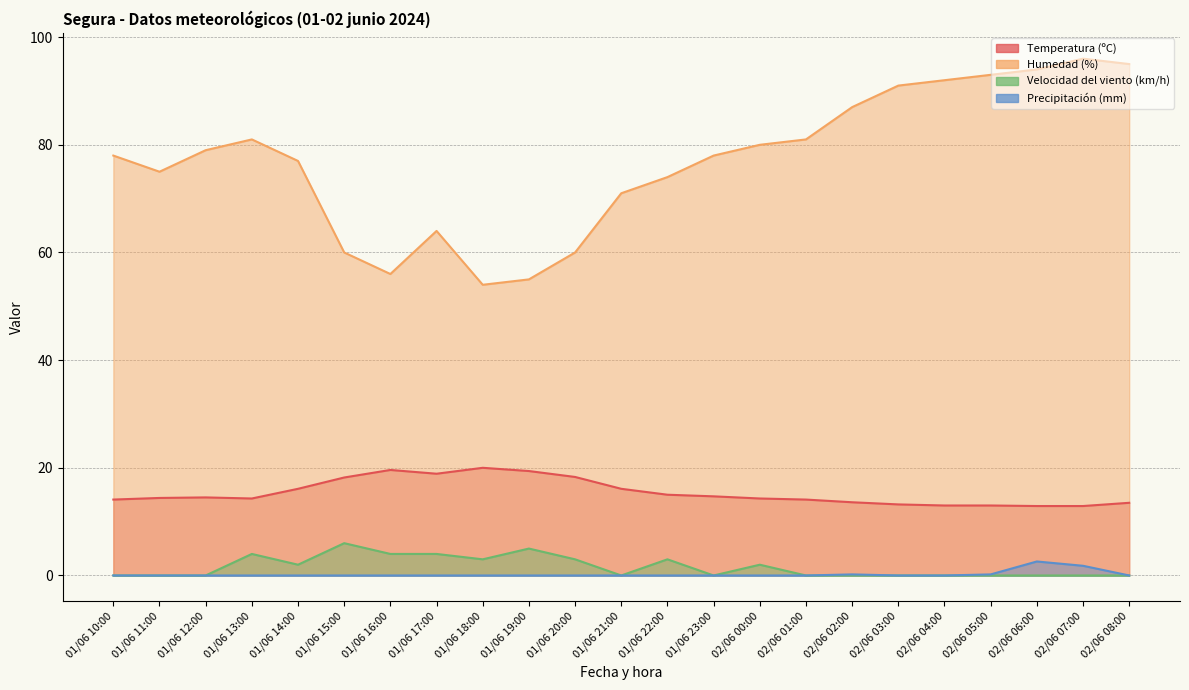

What is the total value across all series at 01/06 10:00?

92.1